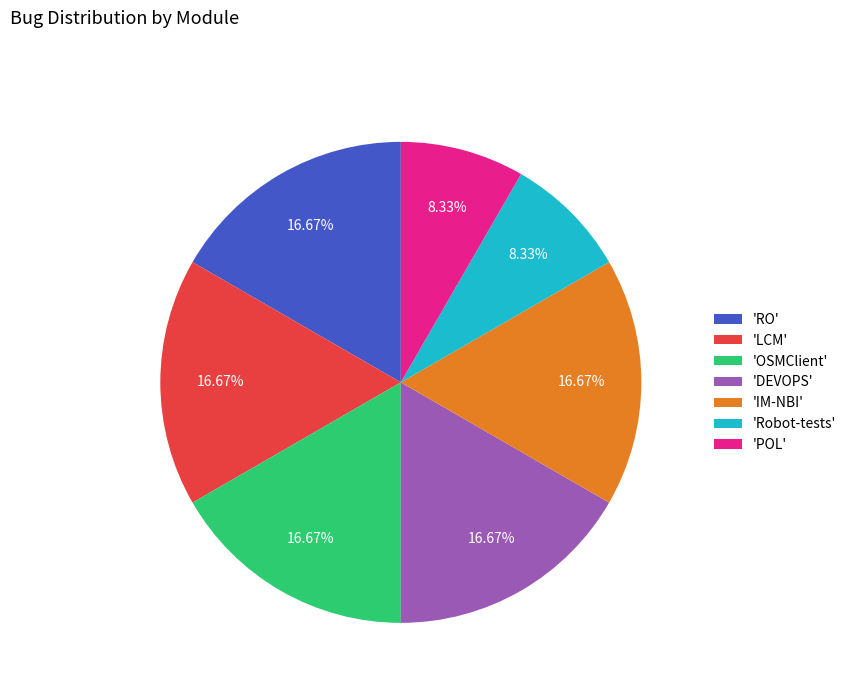

Count the number of slices in the pie.

7